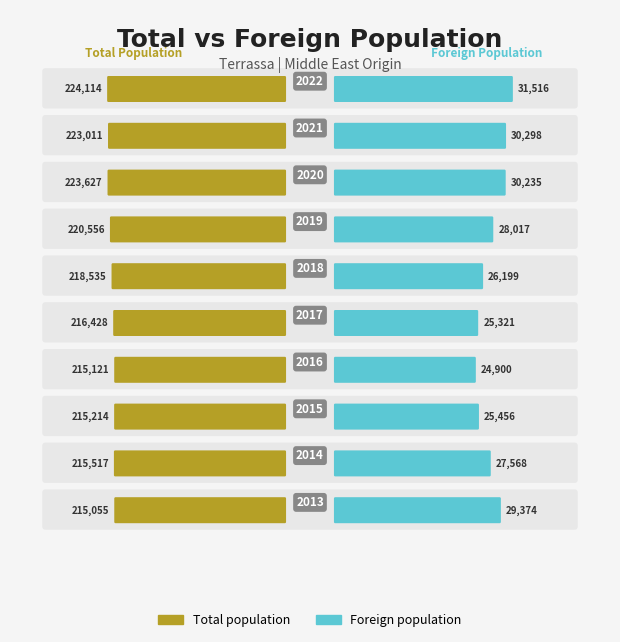

Is it true that Foreign population equals 28017 at 2019?

True